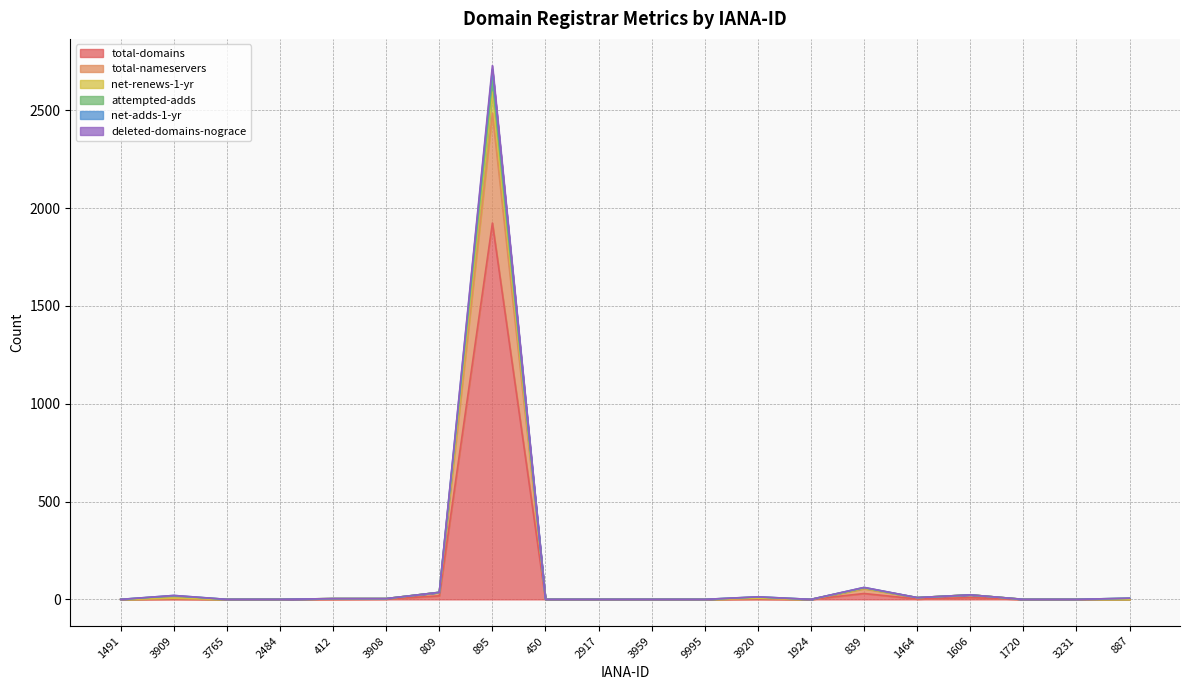

What is the sum of the total-nameservers values at 3920 and 3231?

6